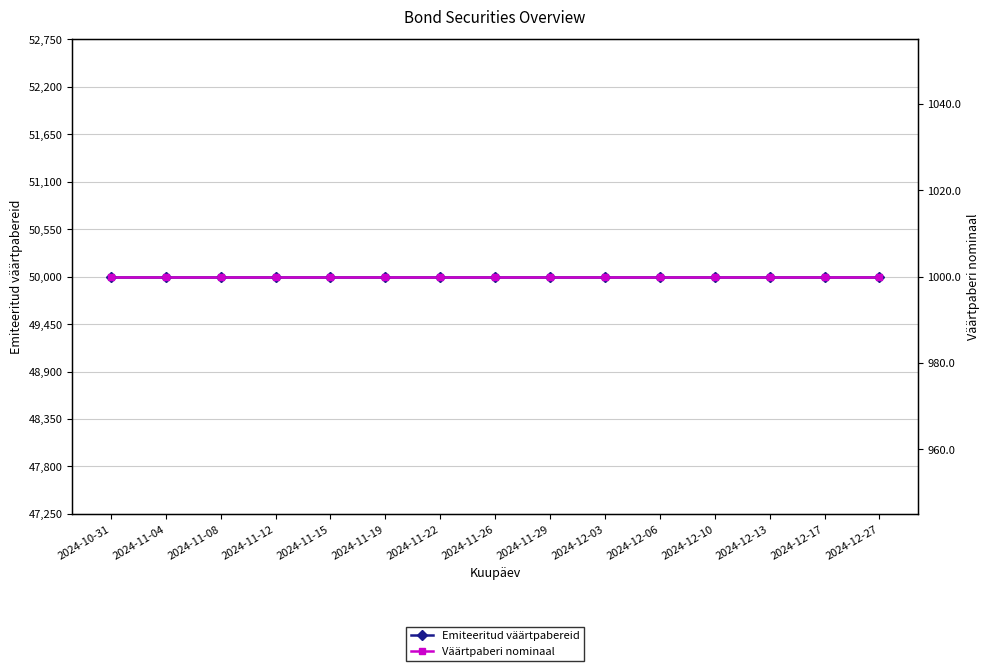

What is the sum of all Emiteeritud väärtpabereid values?

750000